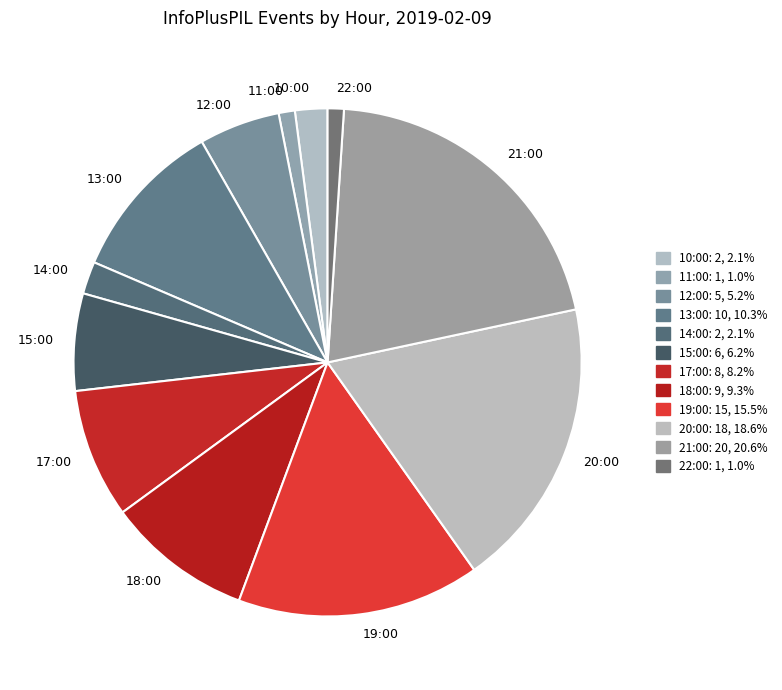

Between 19:00 and 20:00, which is larger?

20:00